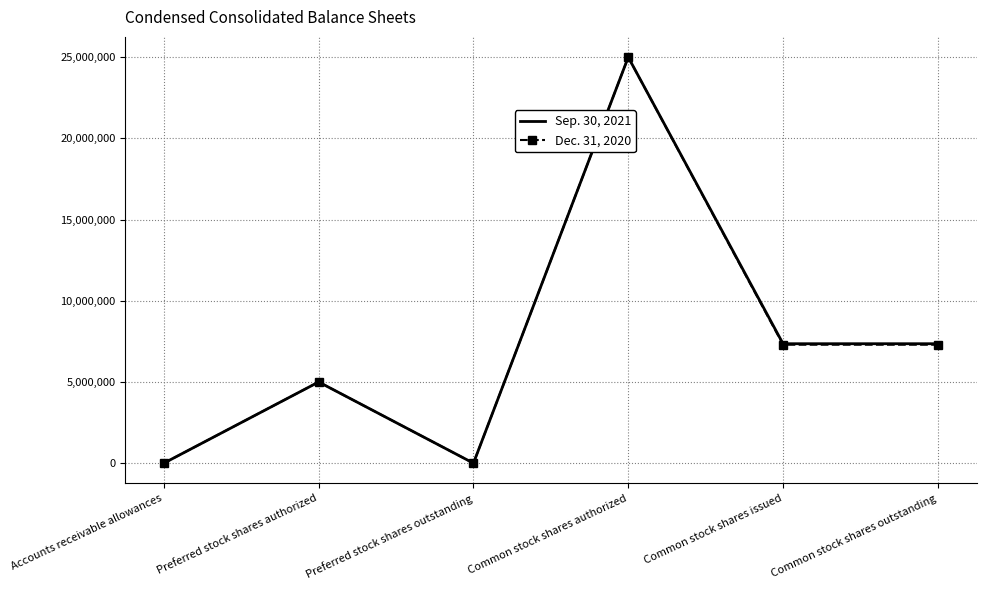

The Dec. 31, 2020 series shows -11968004 at Preferred stock shares outstanding. True or false?

False